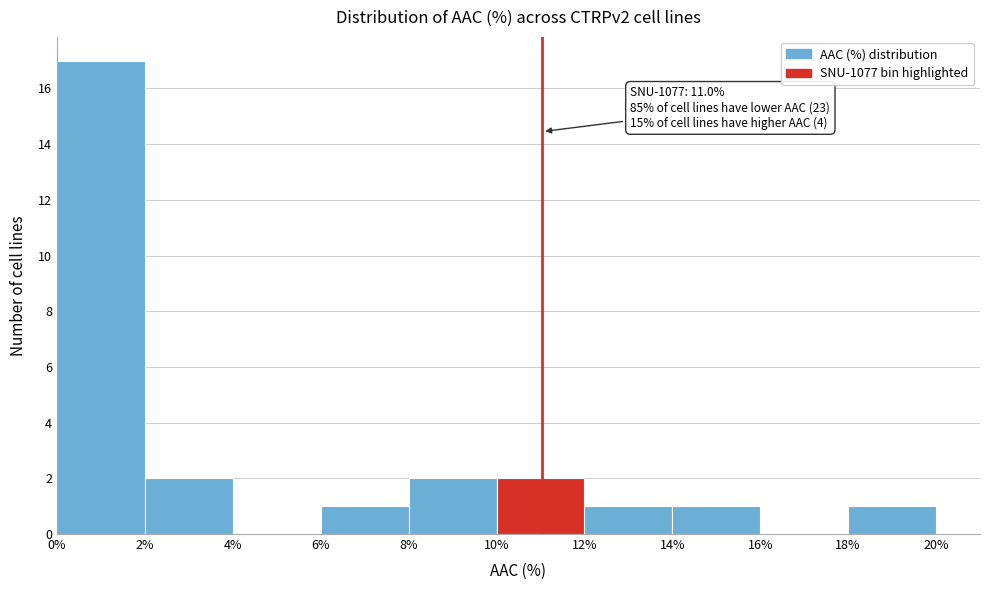

Over which range of the x-axis is the bar tallest?

0% to 2%